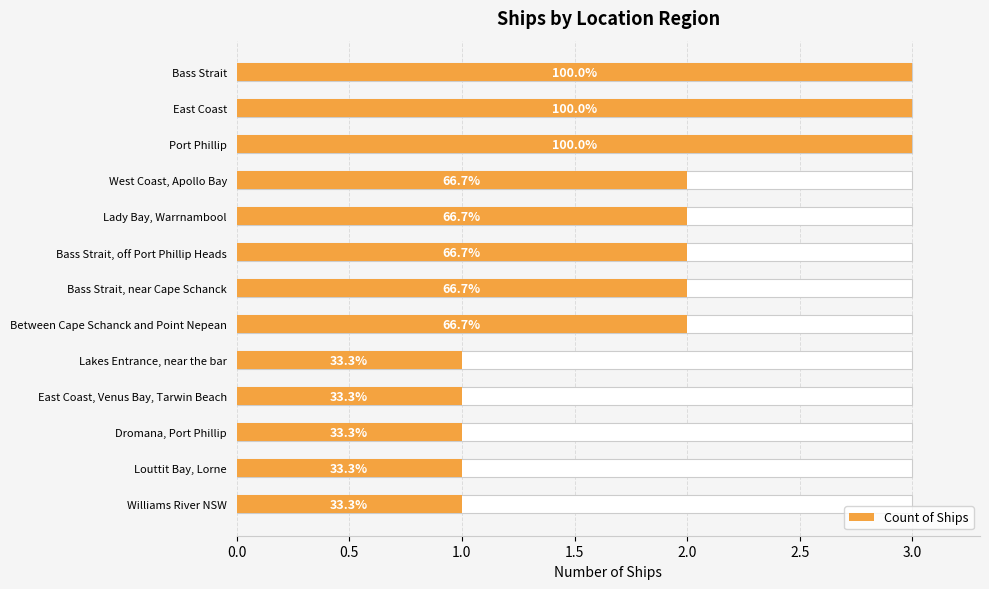

What is the sum of all values?

24